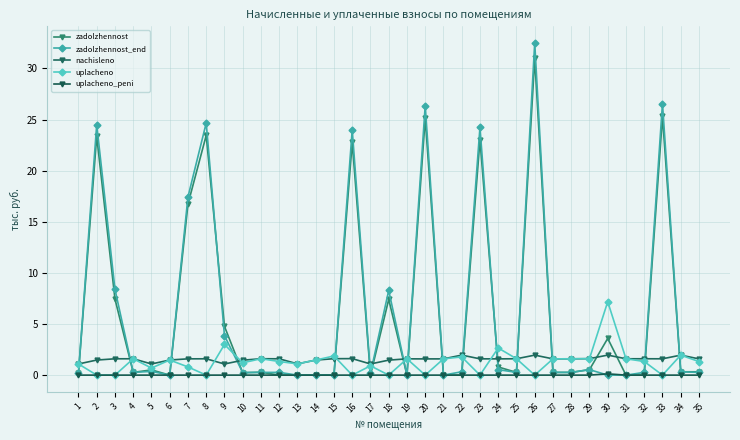

At which label does zadolzhennost_end reach its minimum?

13